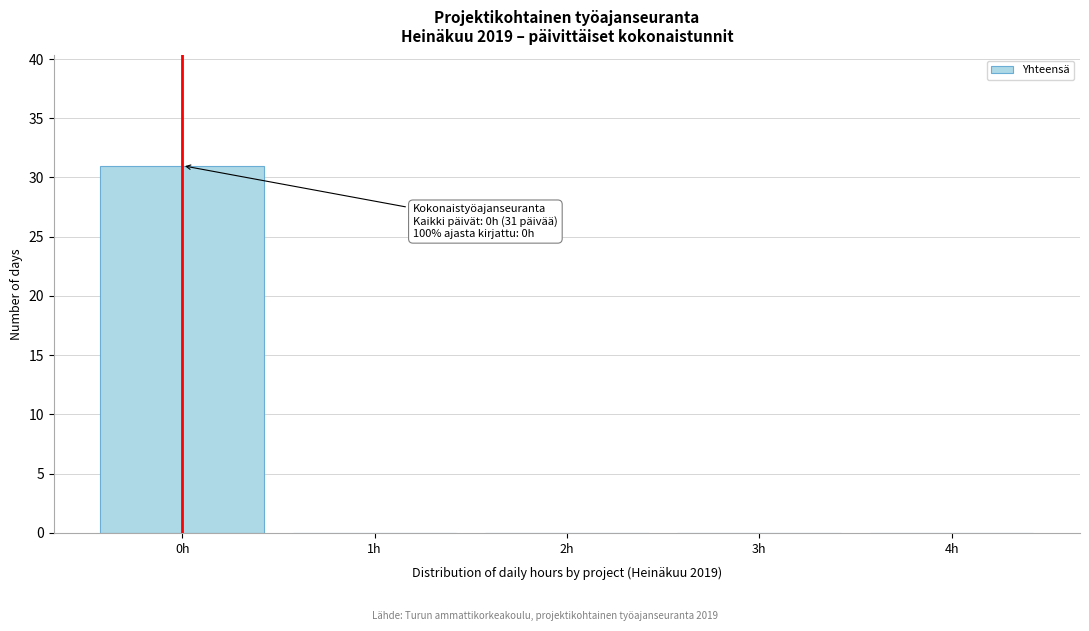

Over which range of the x-axis is the bar tallest?

-0.5 to 0.5